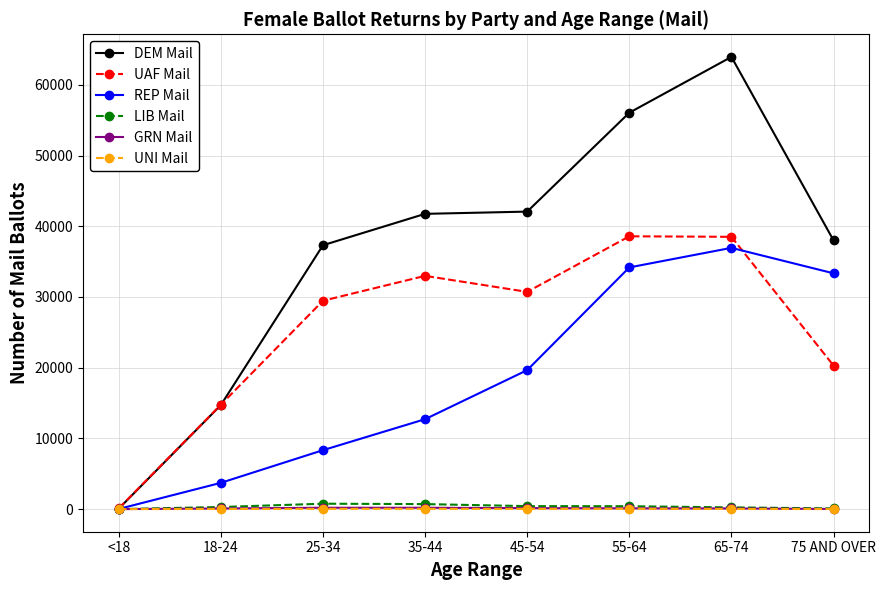

How many data points does each series have?

8